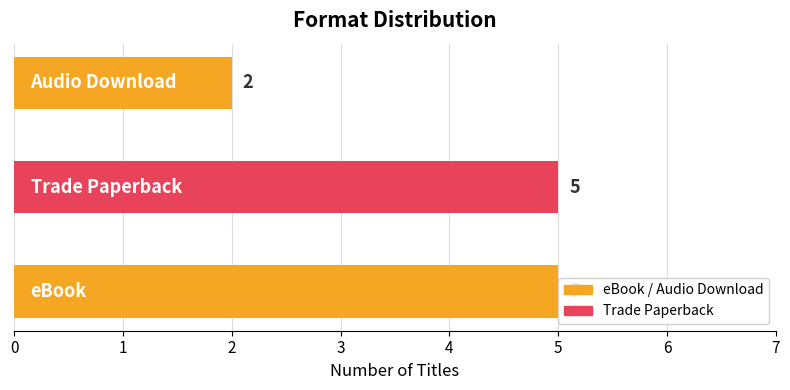

How many values are below 5?

1